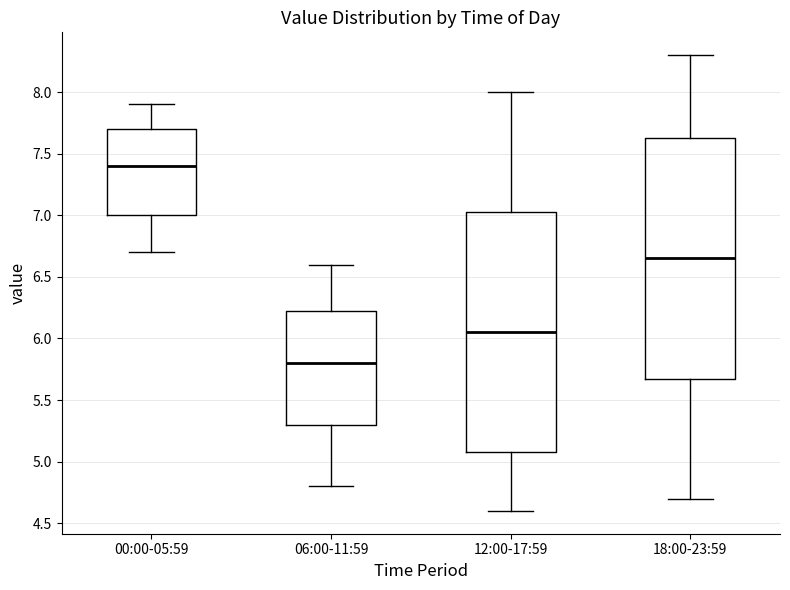

Reading left to right, transcribe this box plot: for each box, give where its median line is, the range the box spans, and where its two whiskers end, as read against the y-axis. The values are not printed on the chart, so give them approximately, as read against the axis.

00:00-05:59: median 7.40, box 7.00 to 7.70, whiskers 6.70 to 7.90
06:00-11:59: median 5.80, box 5.30 to 6.25, whiskers 4.80 to 6.60
12:00-17:59: median 6.05, box 5.10 to 7.05, whiskers 4.60 to 8.00
18:00-23:59: median 6.65, box 5.70 to 7.65, whiskers 4.70 to 8.30